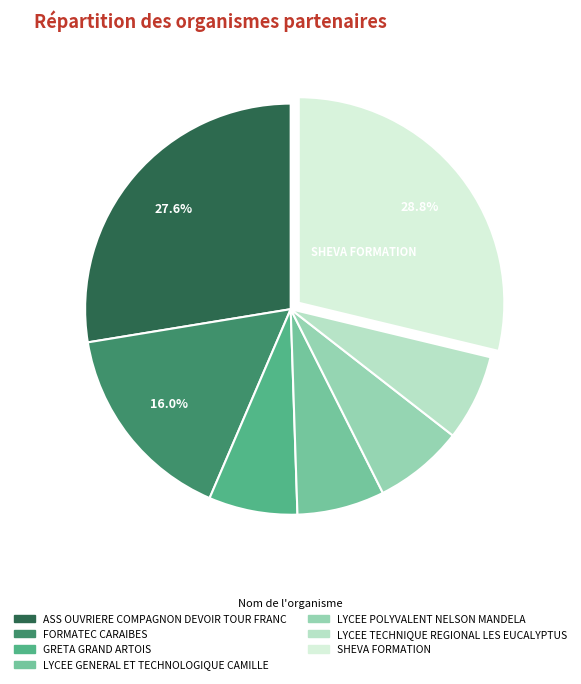

True or false: ASS OUVRIERE COMPAGNON DEVOIR TOUR FRANC accounts for 28% of the total.

True